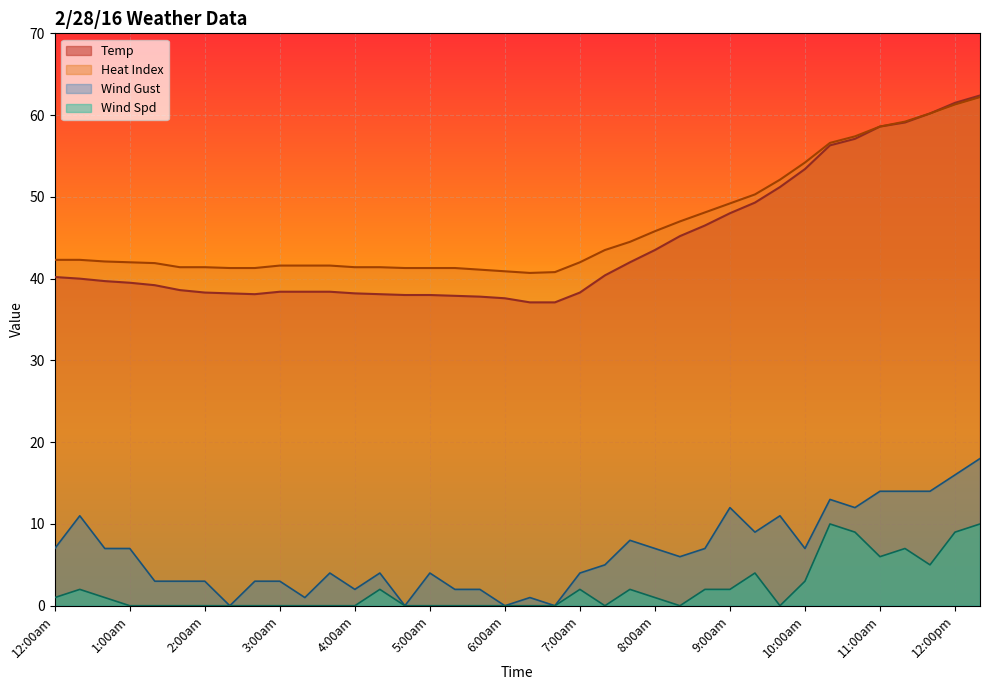

Between 6:00am and 11:00am, which series saw the biggest shift?

Temp